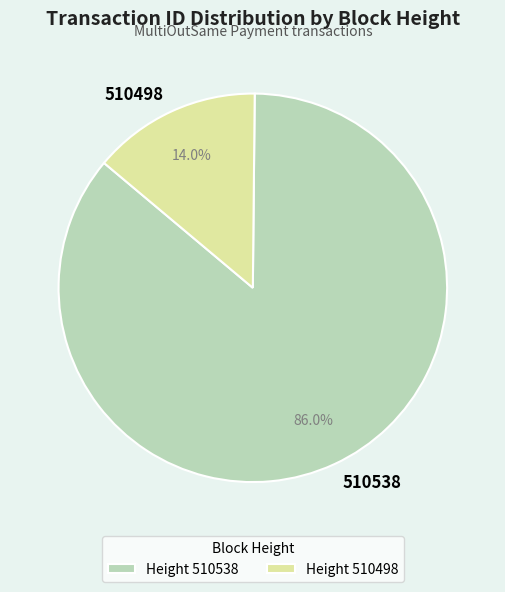

Does any single category account for the majority?

Yes